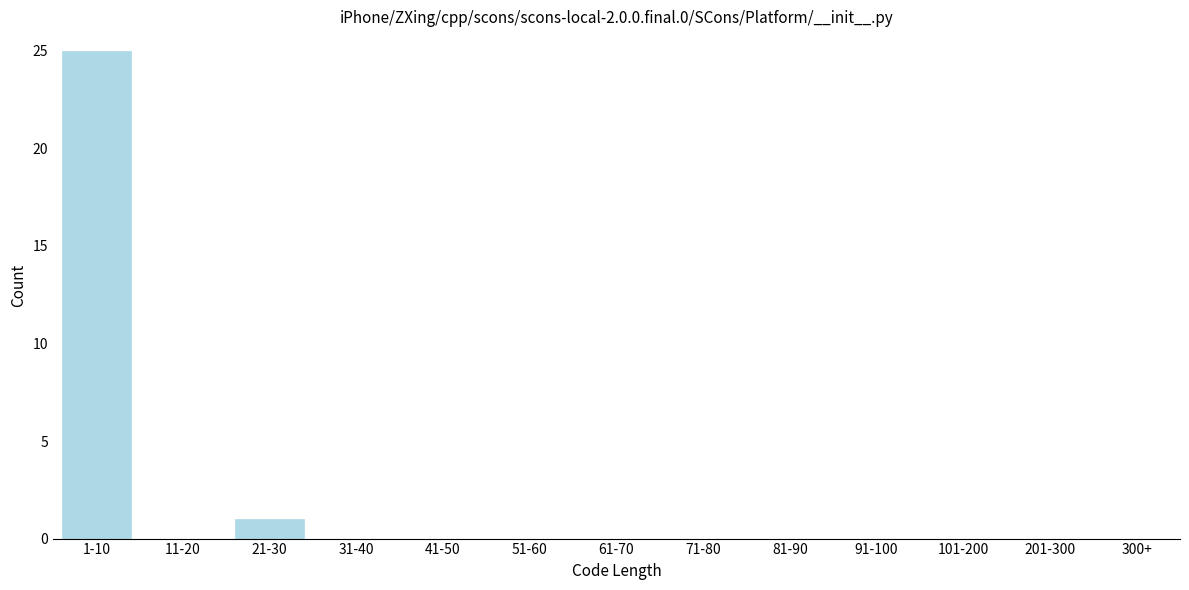

Reading left to right, transcribe all the data shown in this chart.

1-10=25	11-20=0	21-30=1	31-40=0	41-50=0	51-60=0	61-70=0	71-80=0	81-90=0	91-100=0	101-200=0	201-300=0	300+=0